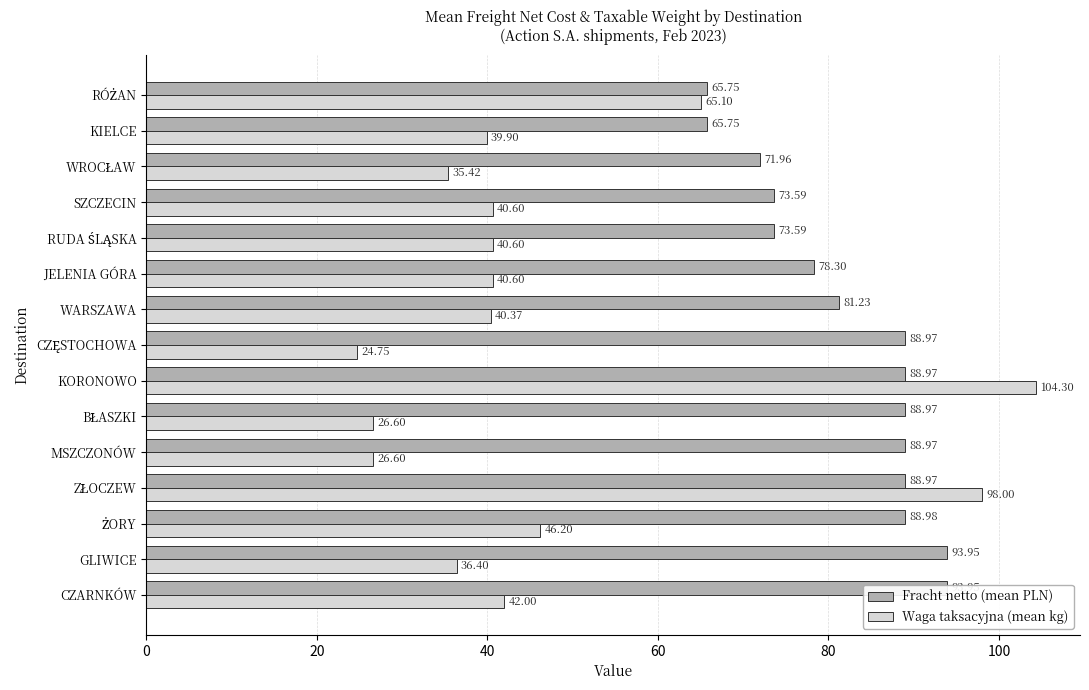

Which series has the largest total across all categories?

Fracht netto (mean PLN)